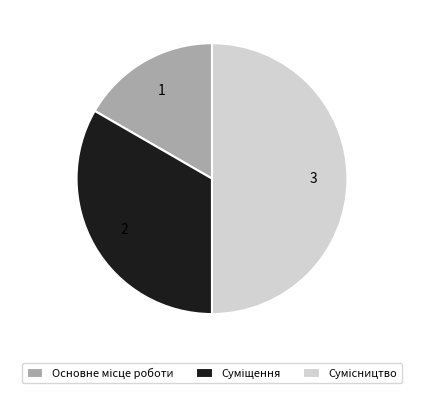

Is the sum of Основне місце роботи and Сумісництво greater than half?

Yes